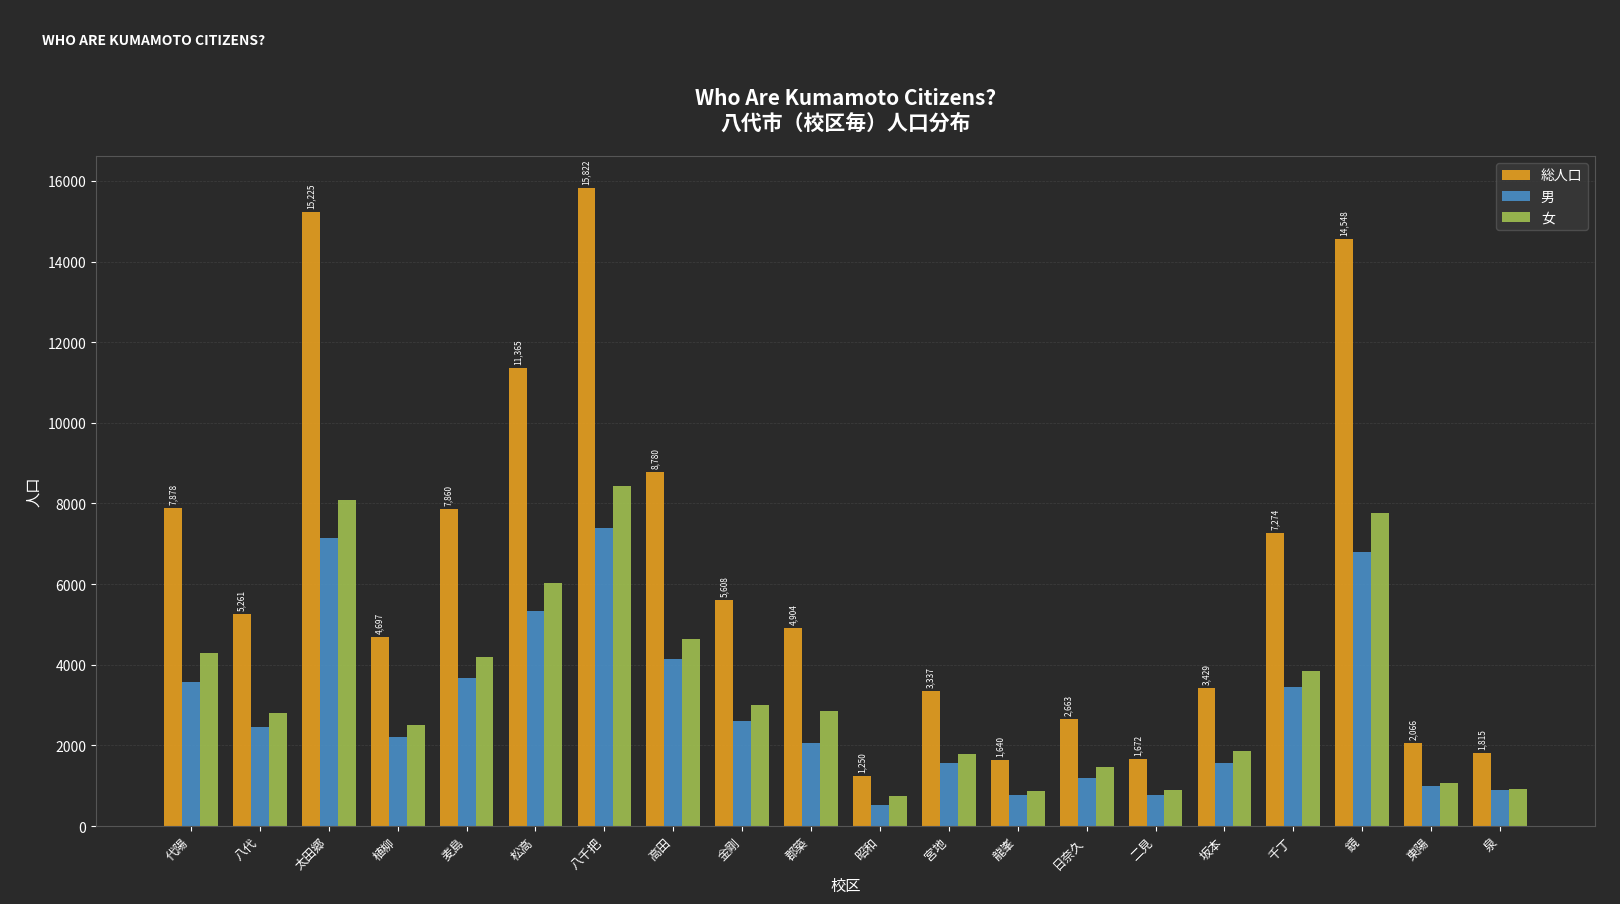

What is the label of the 3rd bar from the right?

鏡